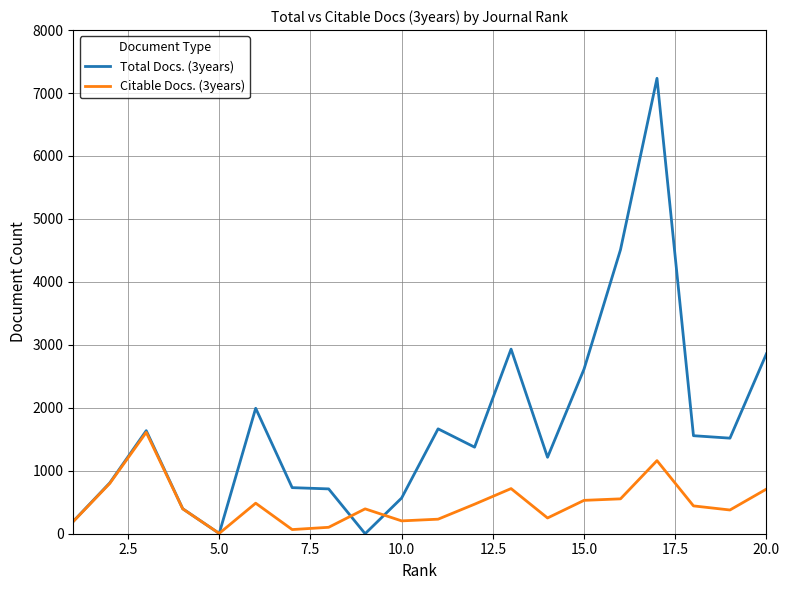

Rank the series by their average value, from lowest to highest.

Citable Docs. (3years), Total Docs. (3years)